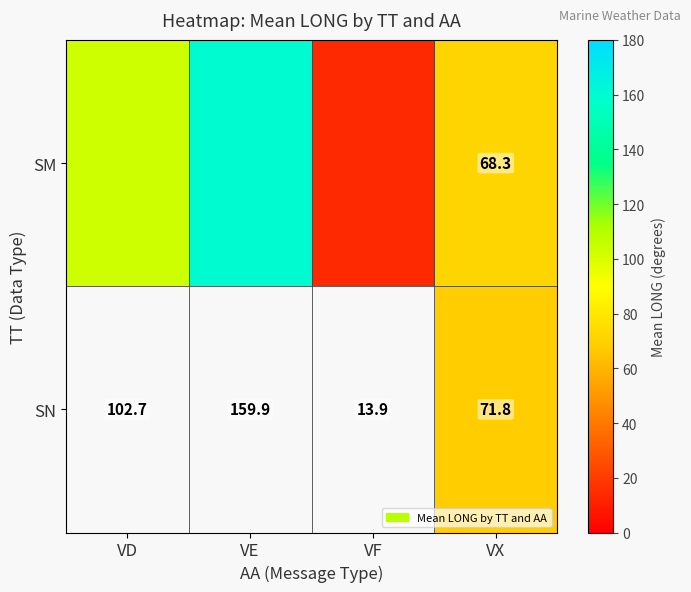

Is the value of SN at VX greater than the value of SM at VX?

Yes